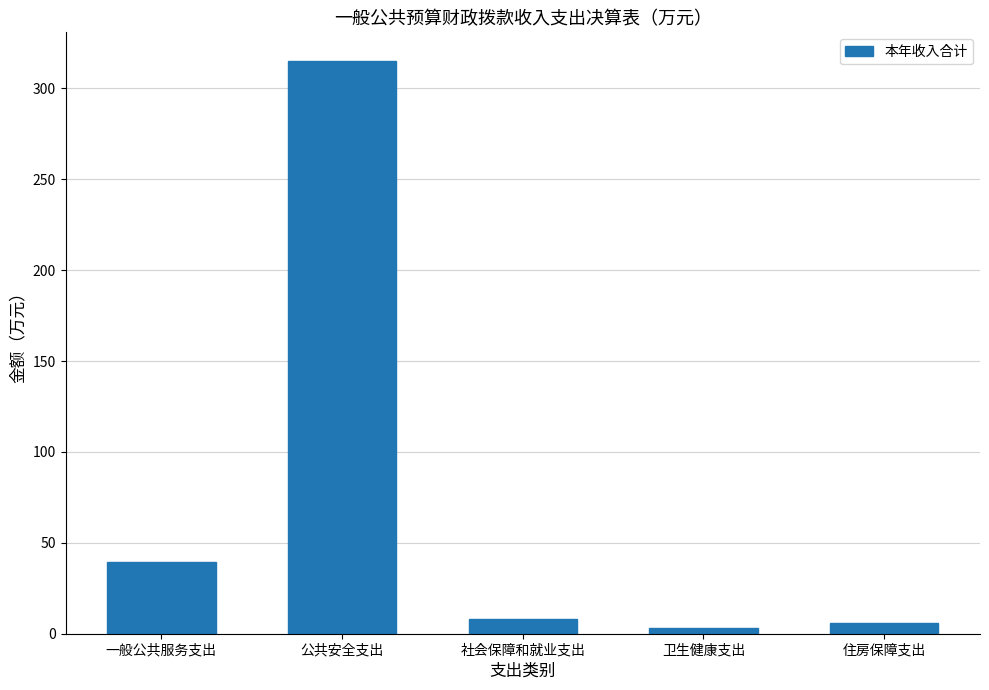

What is the label of the 4th bar from the left?

卫生健康支出